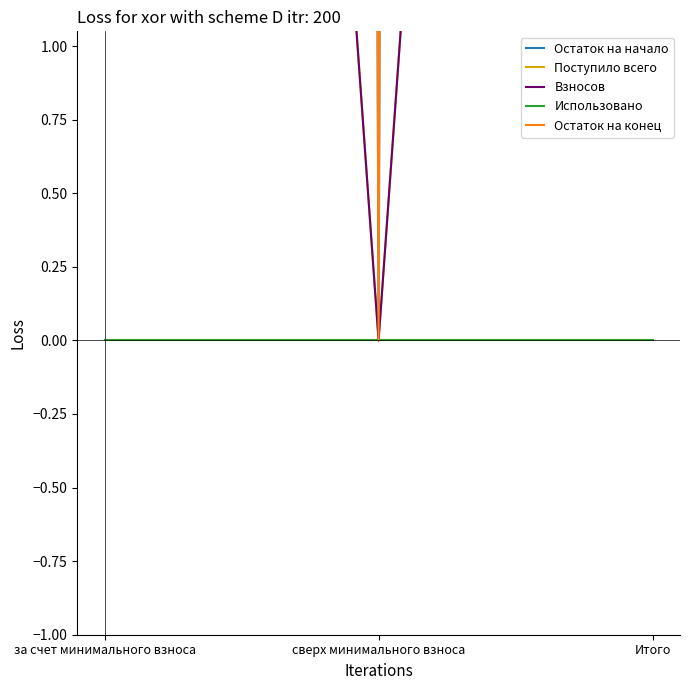

What is the label of the 1st point from the left?

за счет минимального взноса